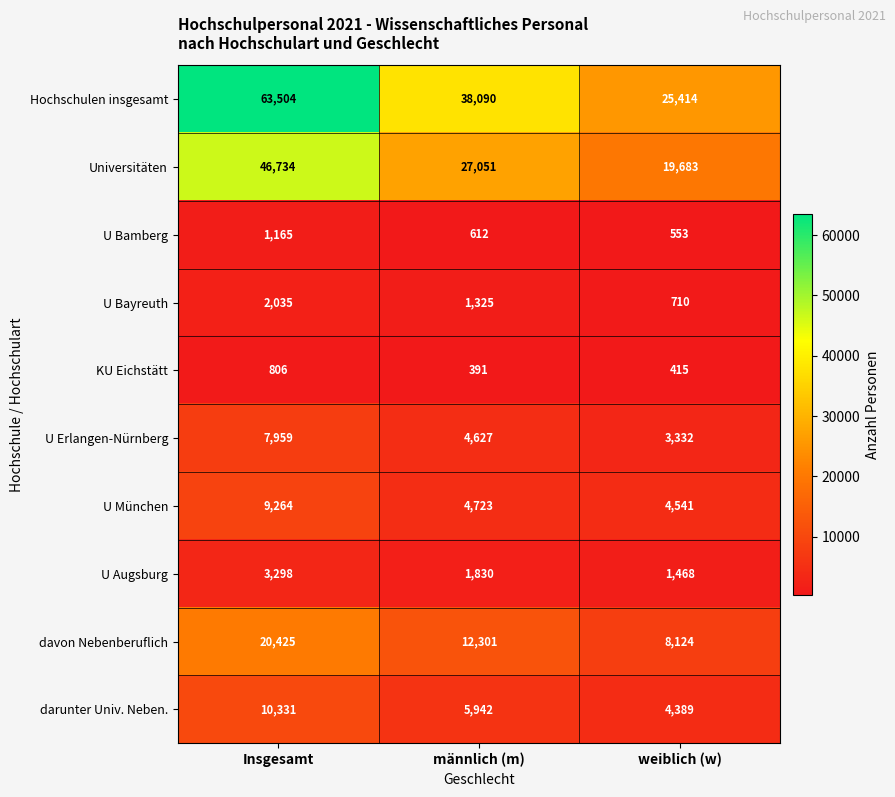

Is the value of Hochschulen insgesamt at weiblich (w) greater than the value of U Augsburg at männlich (m)?

Yes